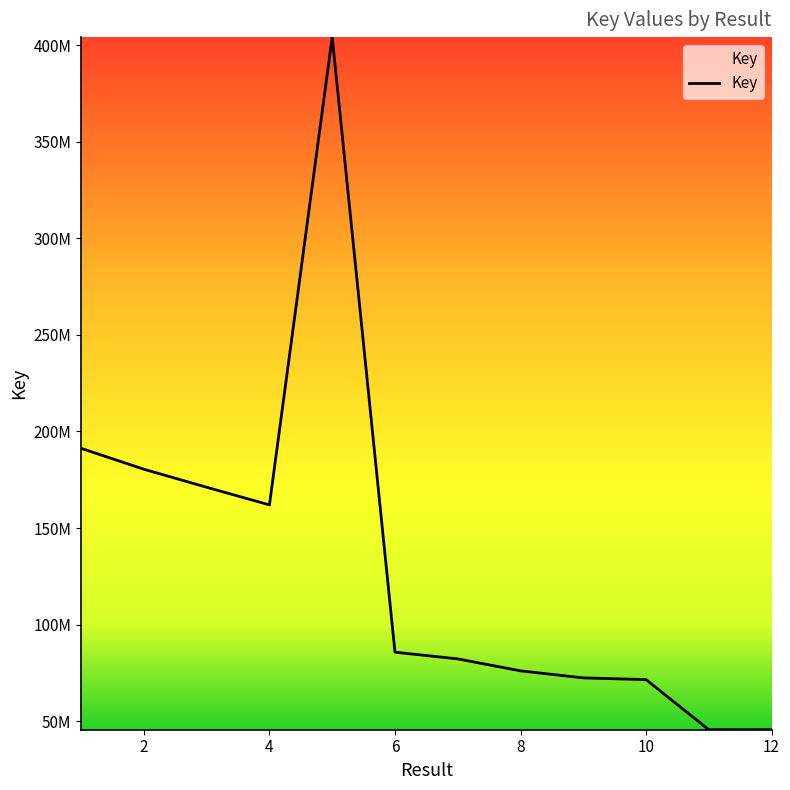

Where is the data nearest to the value 224879561?

1